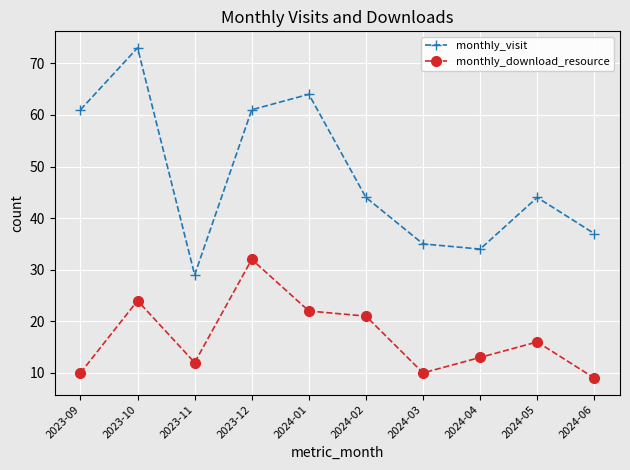

In monthly_download_resource, how many points are higher than both neighbors (excluding endpoints)?

3